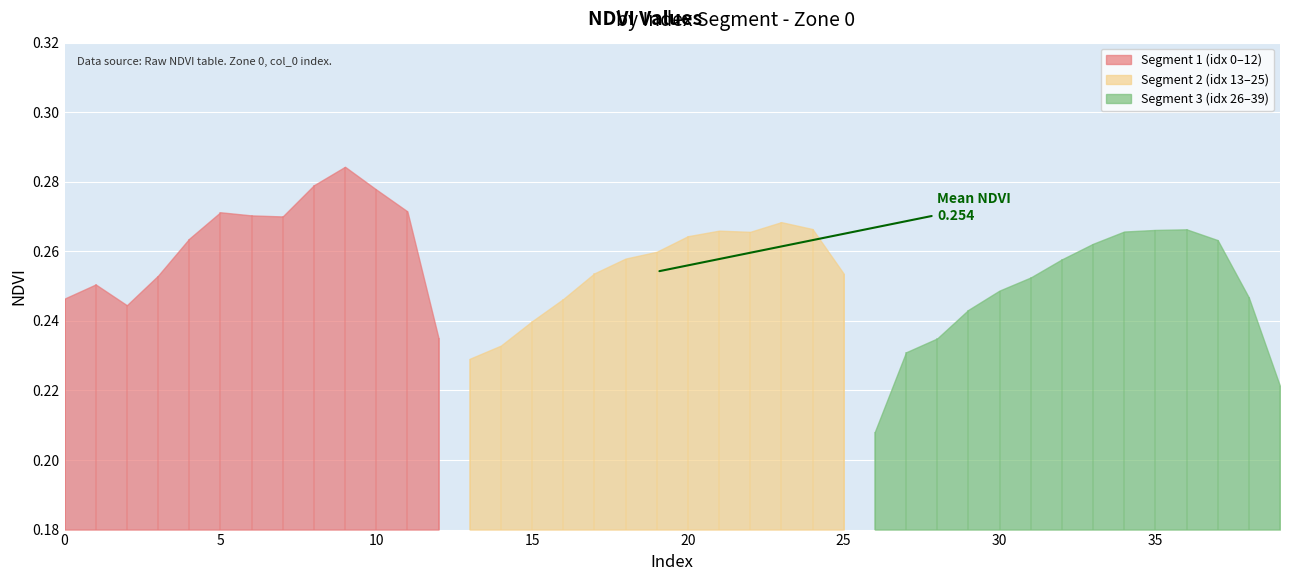

True or false: the data shows 0.2 at 27.

True